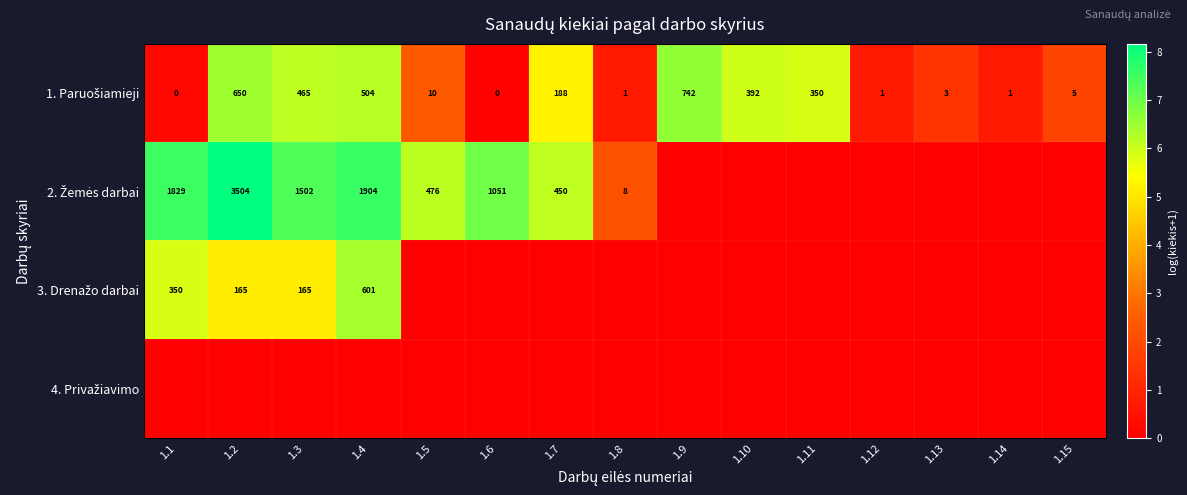

At which category does the chart reach its minimum across all series?

1.9